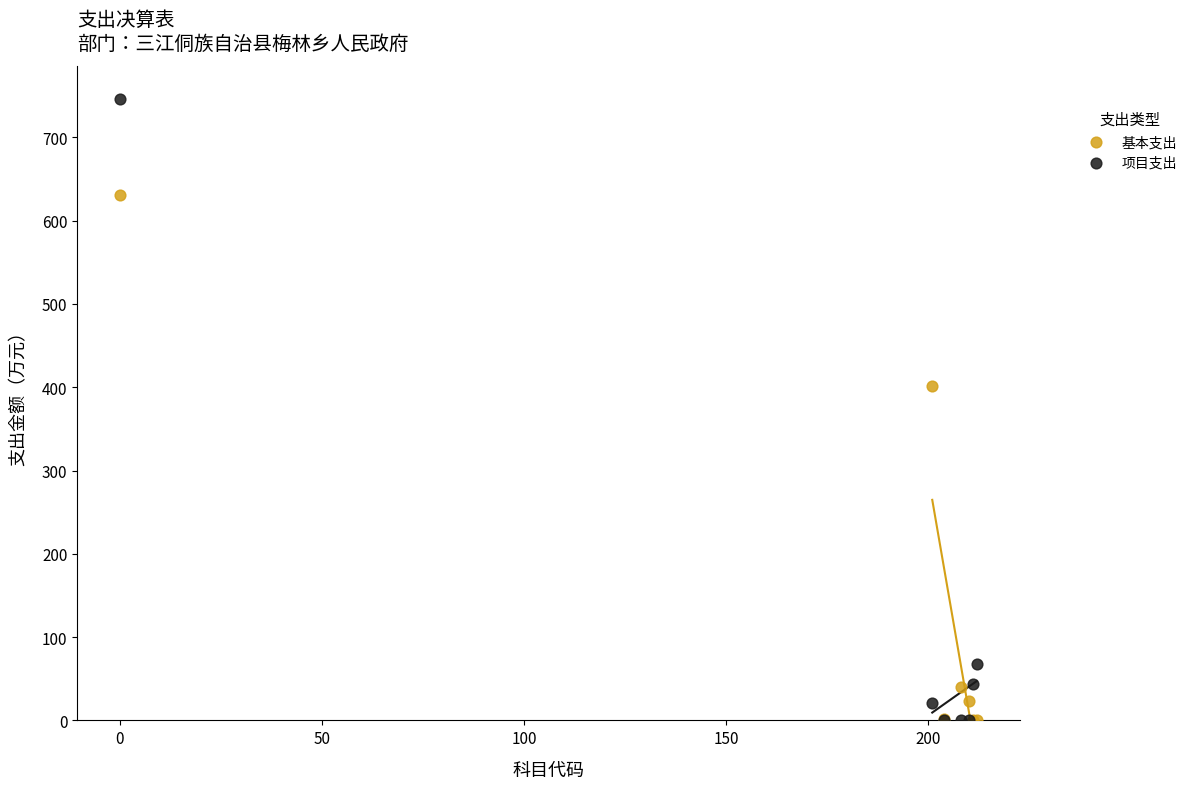

In the 基本支出 series, what Y value is closest to 315?

401.7